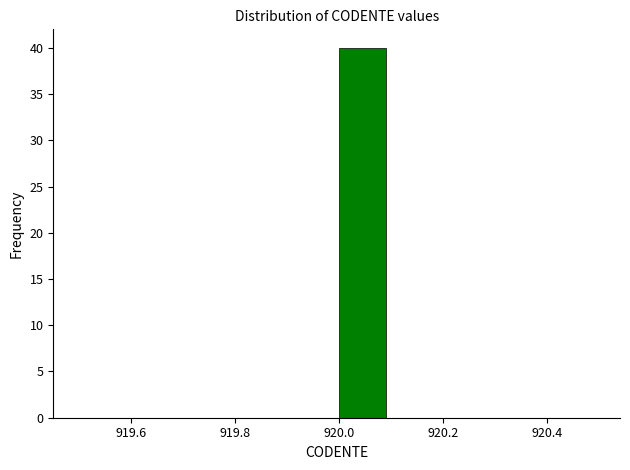

Over which range of the x-axis is the bar tallest?

920.0 to 920.1